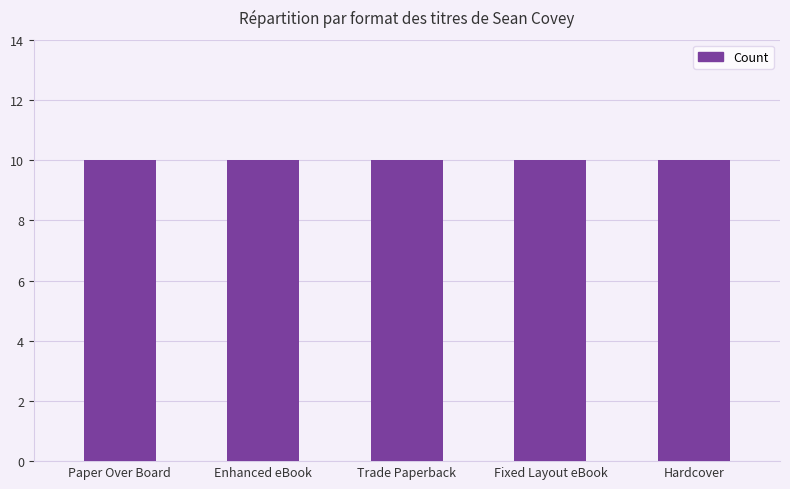

What value does the data have at Paper Over Board?

10